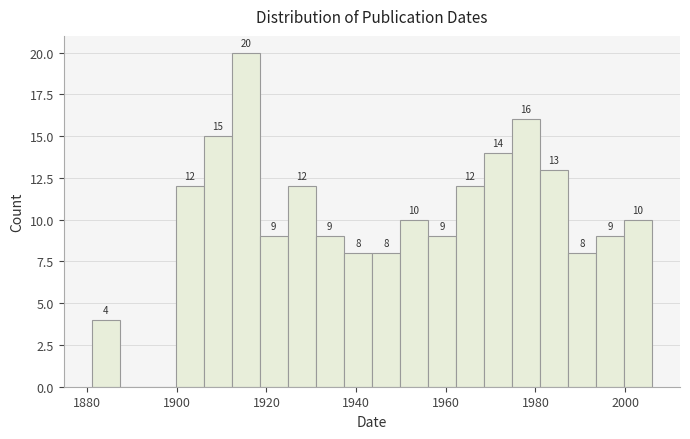

Around what value on the x-axis is the tallest bar? Give the approximate position of its centre, as read against the axis.

1916